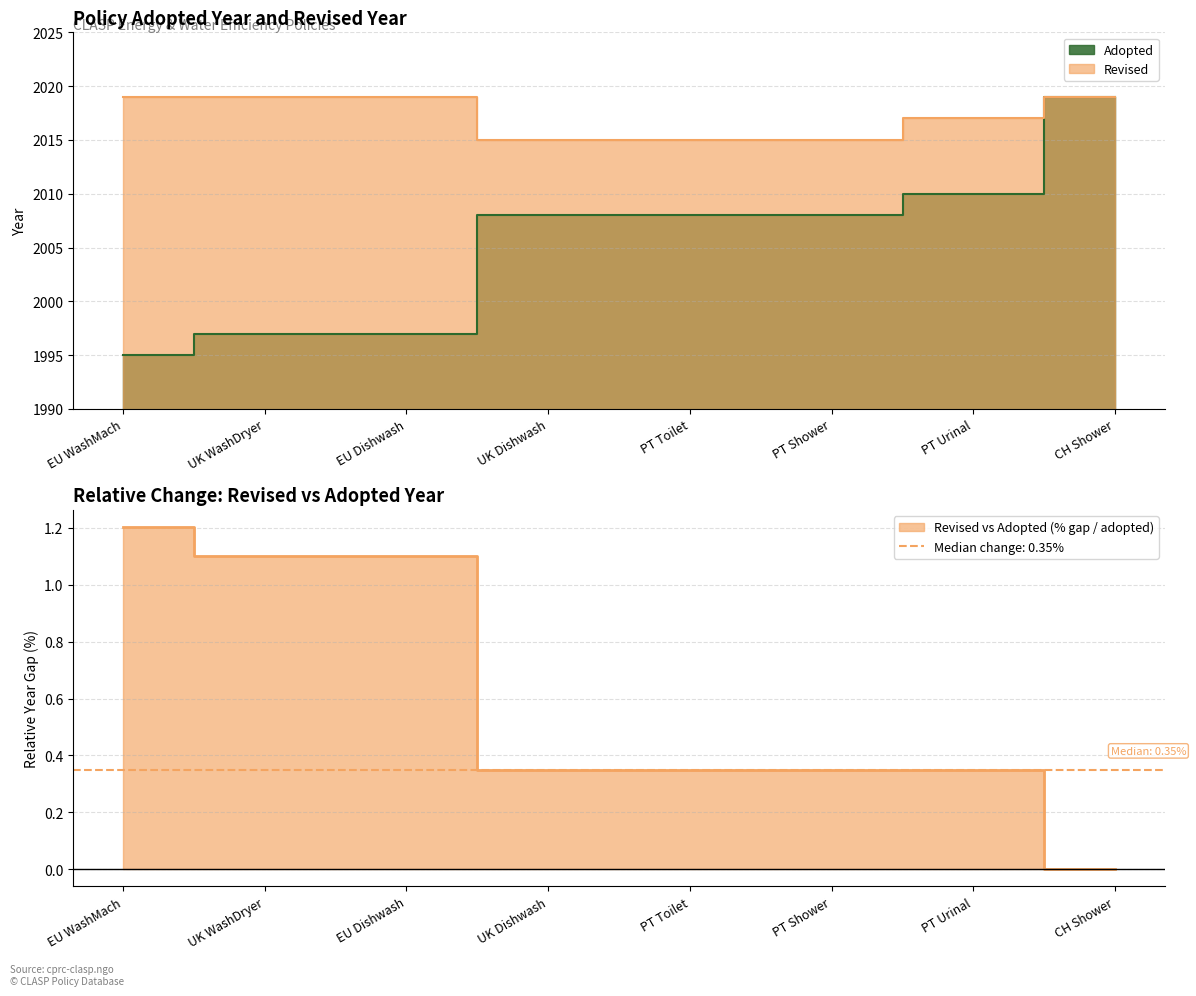

Rank the categories by value from lowest to highest.

EU WashMach, UK WashDryer, EU Dishwash, UK Dishwash, PT Toilet, PT Shower, PT Urinal, CH Shower